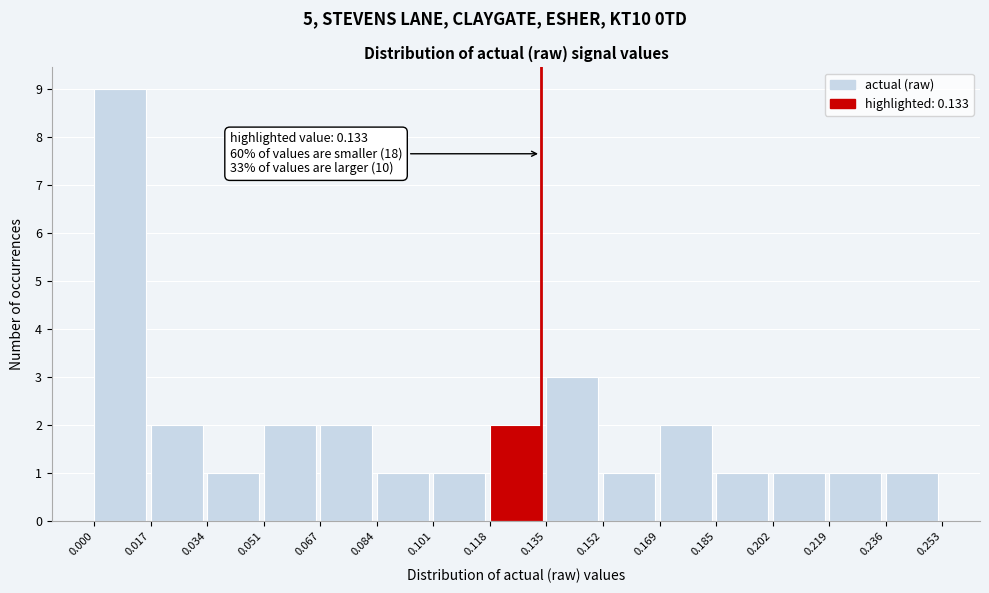

Over which range of the x-axis is the bar tallest?

0.000 to 0.017